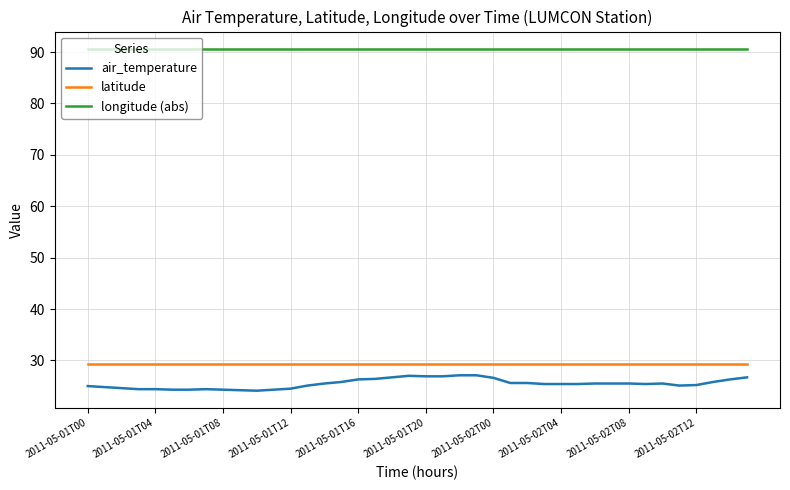

Which series has the widest spread of values?

air_temperature